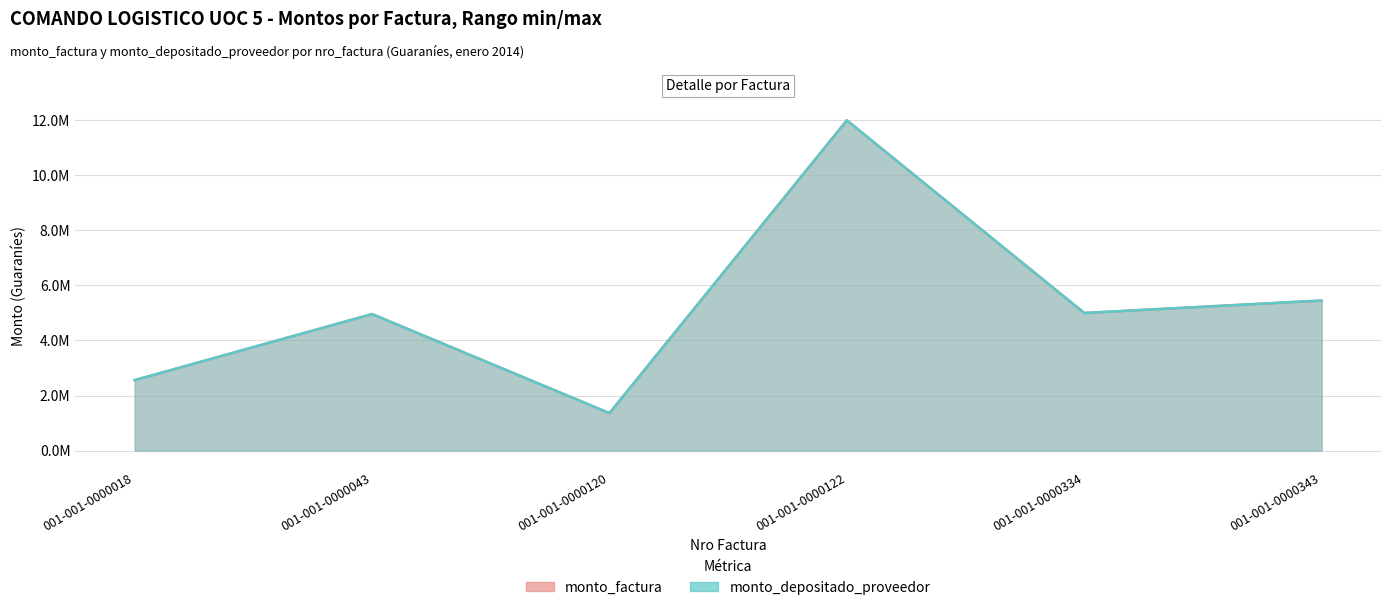

How many categories are shown in the chart?

6